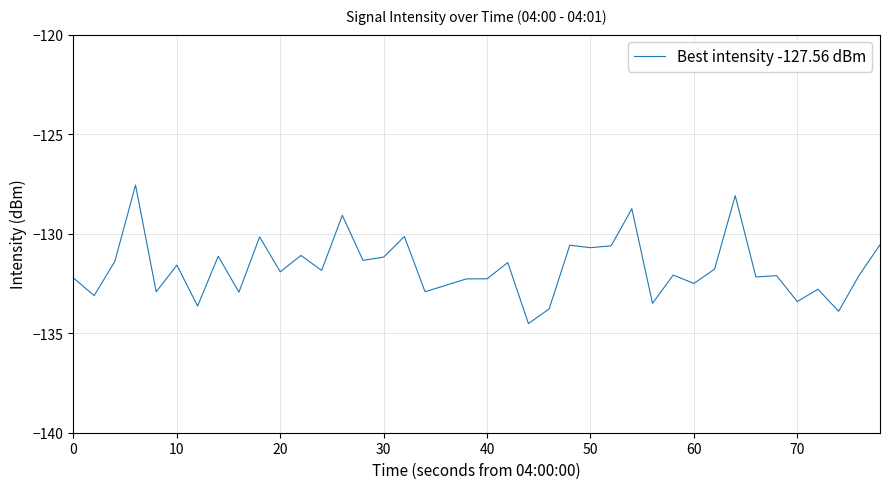

What is the minimum value shown in the chart?

-134.5